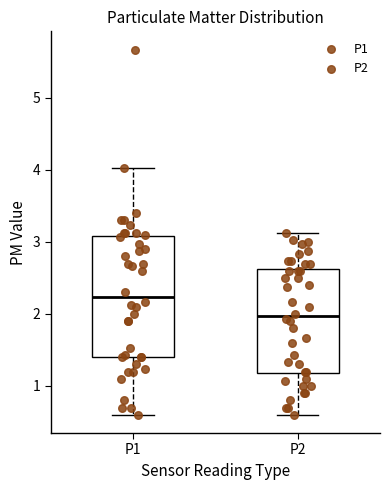

Where is the upper edge of the box for P2 on the y-axis? The values are not printed on the chart, so give them approximately, as read against the axis.

2.6